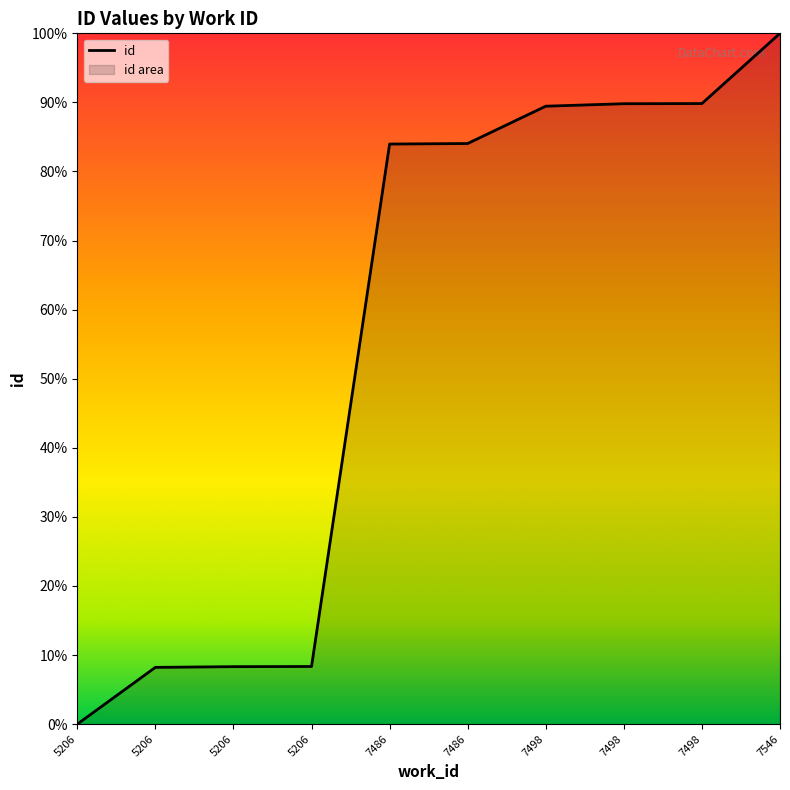

Is it true that the value at 7498 is 0.9?

True